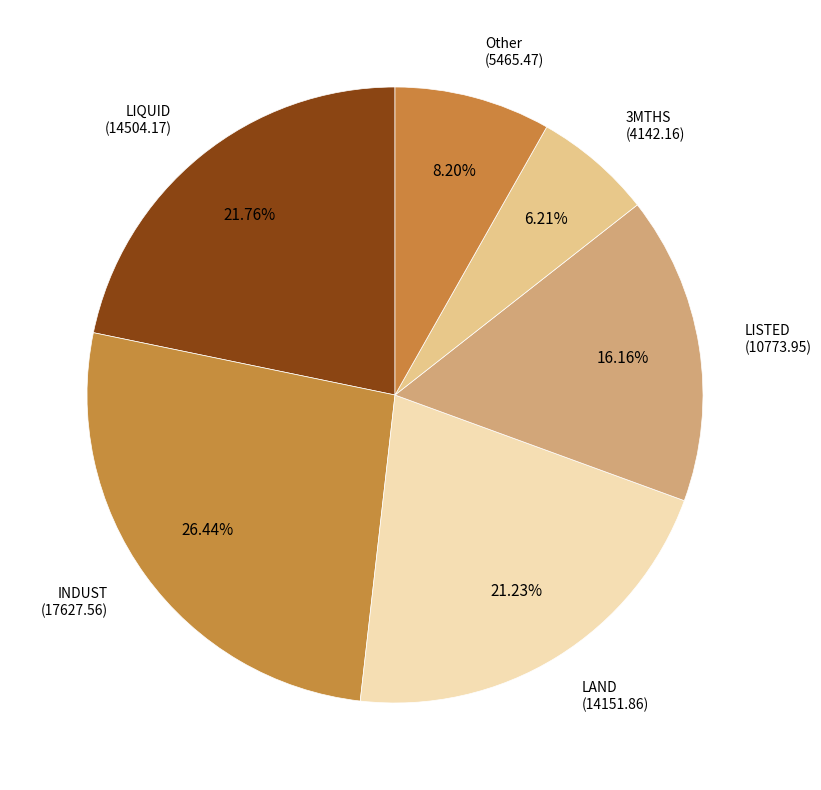

To the nearest percent, what is the average slice percentage?

17%